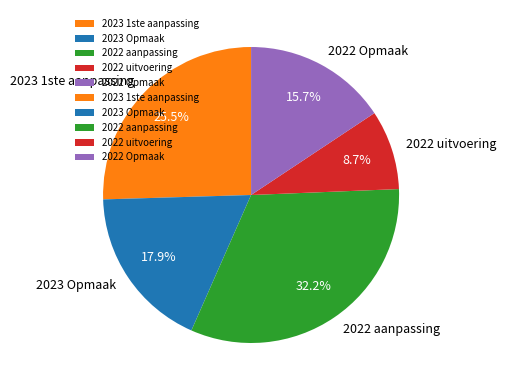

How many segments does this pie chart have?

5